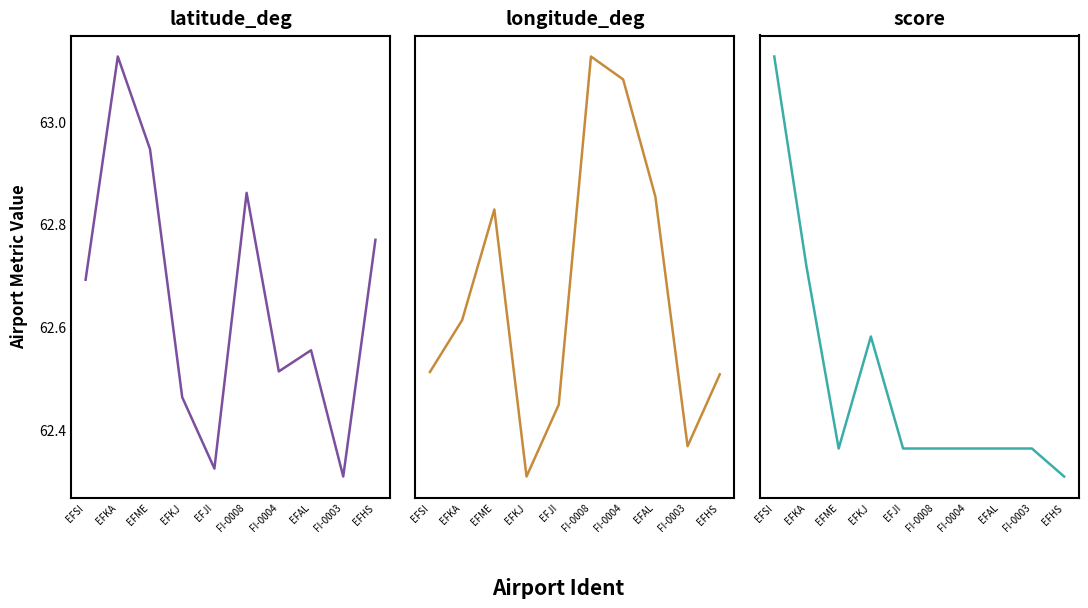

How many intersections are there between score and longitude_deg?

1